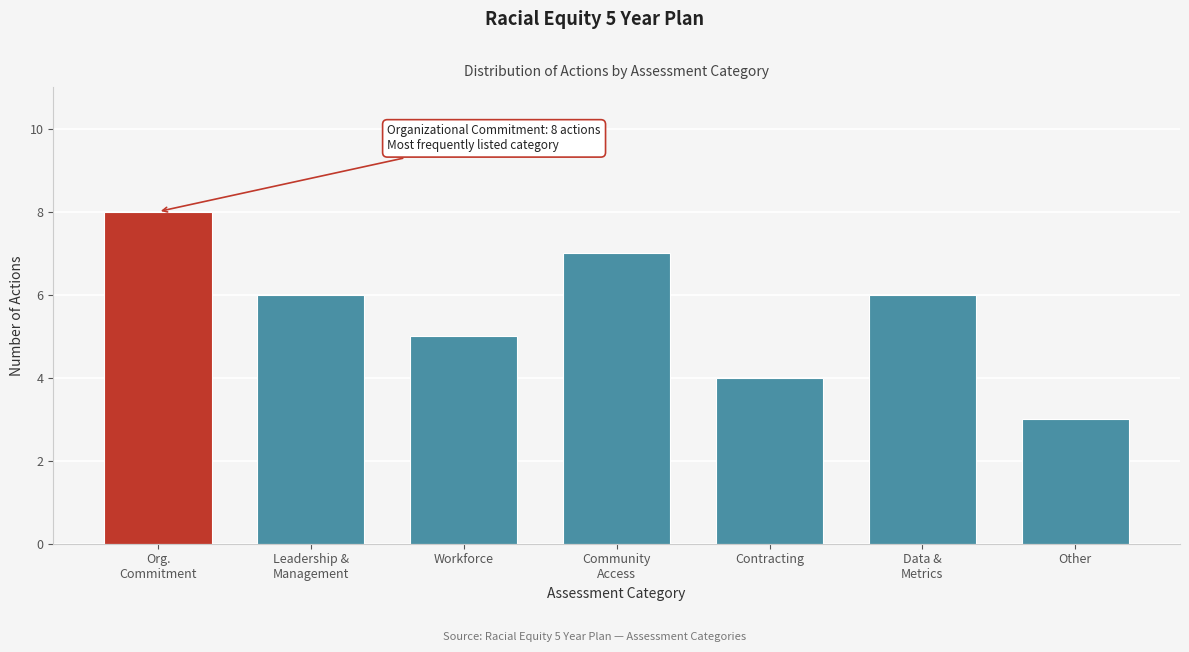

Reading left to right, list all the values displayed in this chart.

8	6	5	7	4	6	3